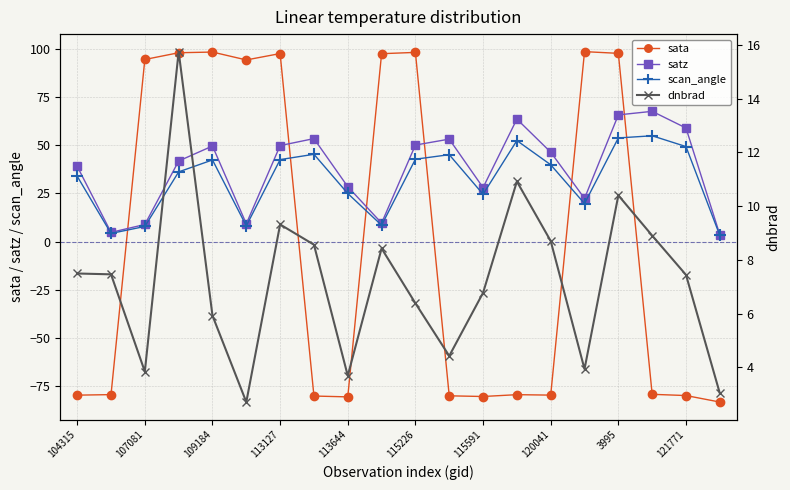

True or false: dnbrad has a value of 4.4 at 11.

True